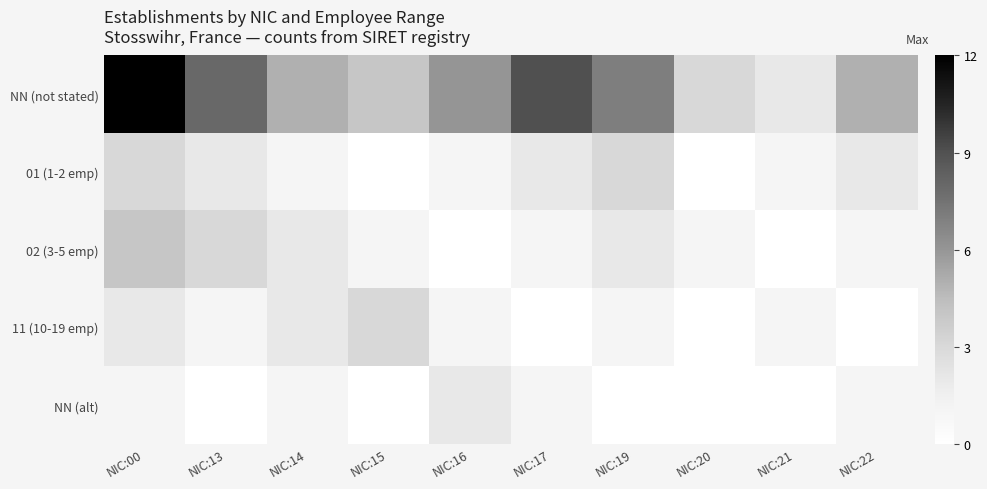

What is the spread (max minus min) of values at NIC:17?

9